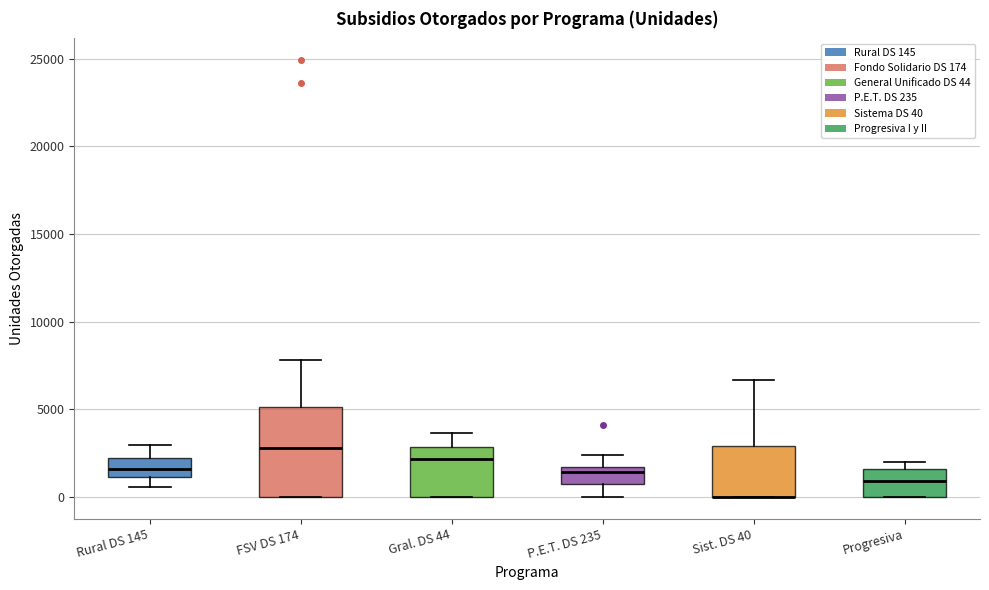

Reading left to right, read every box against the y-axis: the position of its median line, the range the box covers, and the ends of its whiskers. The values are not printed on the chart, so give them approximately, as read against the axis.

Rural DS 145: median 1500, box 1000 to 2000, whiskers 500 to 3000
FSV DS 174: median 3000, box 0 to 5000, whiskers 0 to 8000
Gral. DS 44: median 2000, box 0 to 3000, whiskers 0 to 3500
P.E.T. DS 235: median 1500 (just below the box's upper edge), box 500 to 1500, whiskers 0 to 2500
Sist. DS 40: median 0 (drawn on the box's lower edge), box 0 to 3000, whiskers 0 to 6500
Progresiva: median 1000, box 0 to 1500, whiskers 0 to 2000